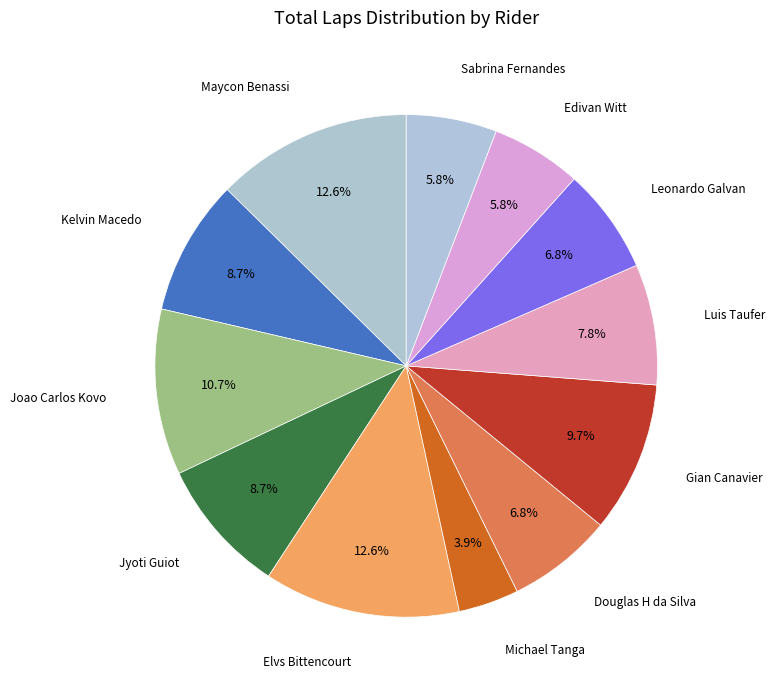

Count the number of slices in the pie.

12